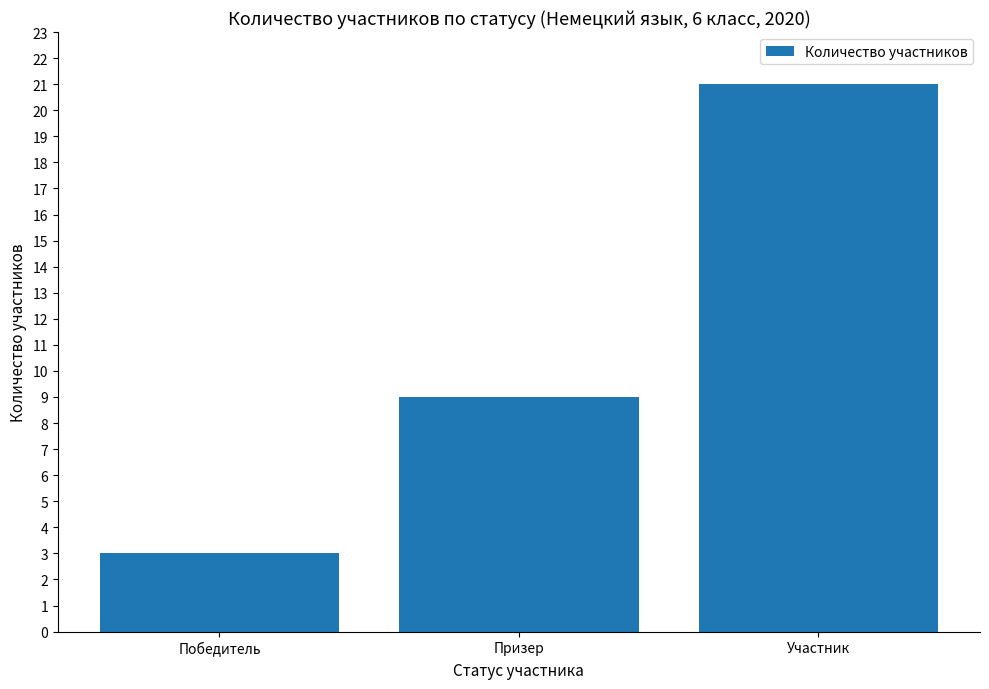

What is the difference between the maximum and minimum values?

18